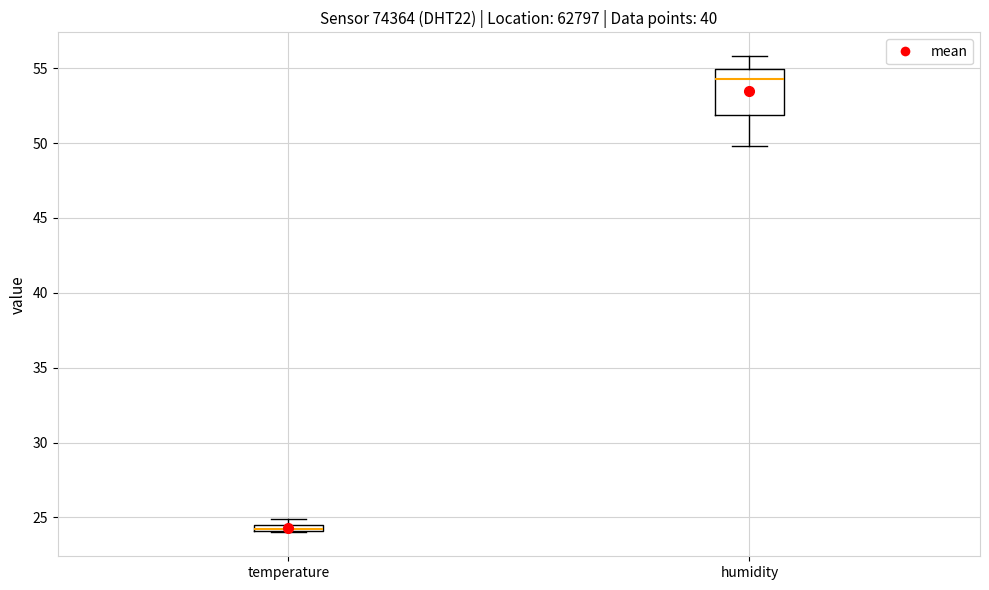

Where does the upper whisker of the box for humidity end on the y-axis? The values are not printed on the chart, so give them approximately, as read against the axis.

56.0